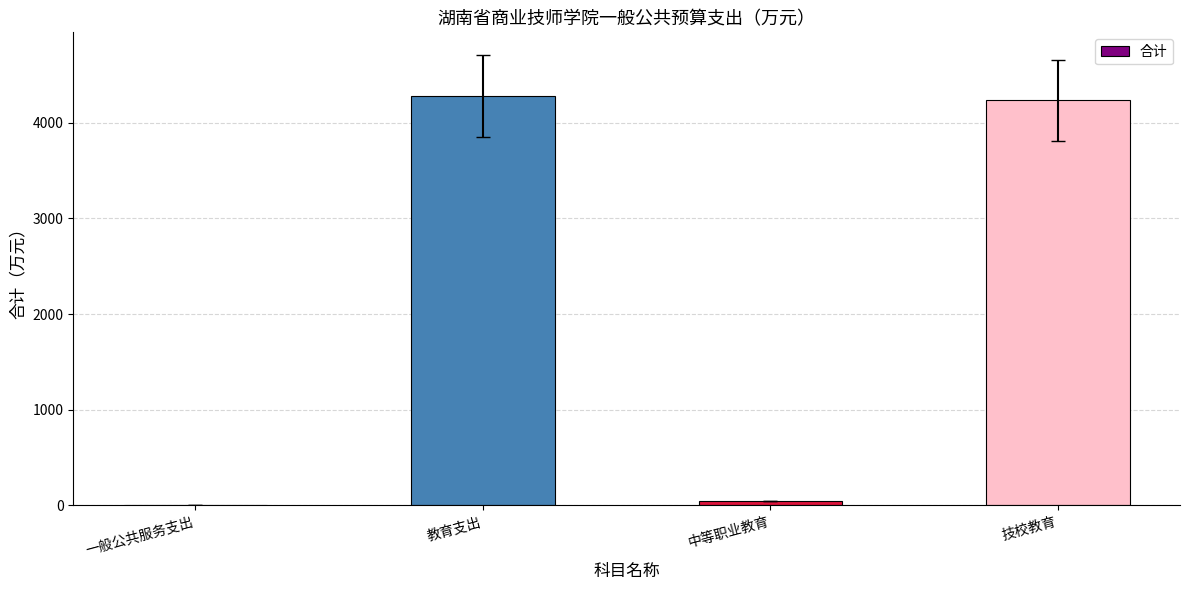

What is the change in value from 教育支出 to 技校教育?

-46.6